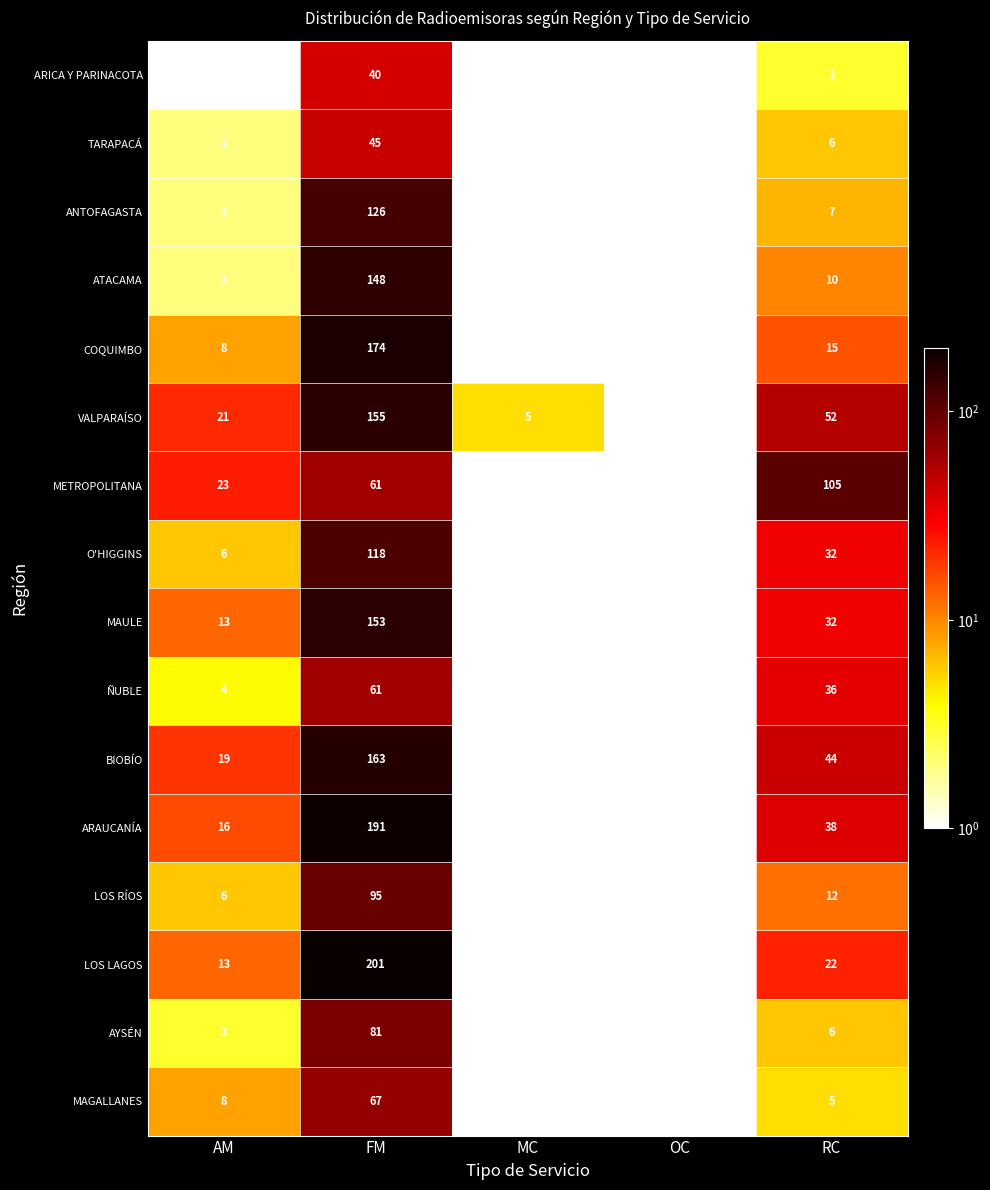

The ATACAMA series shows 14 at RC. True or false?

False